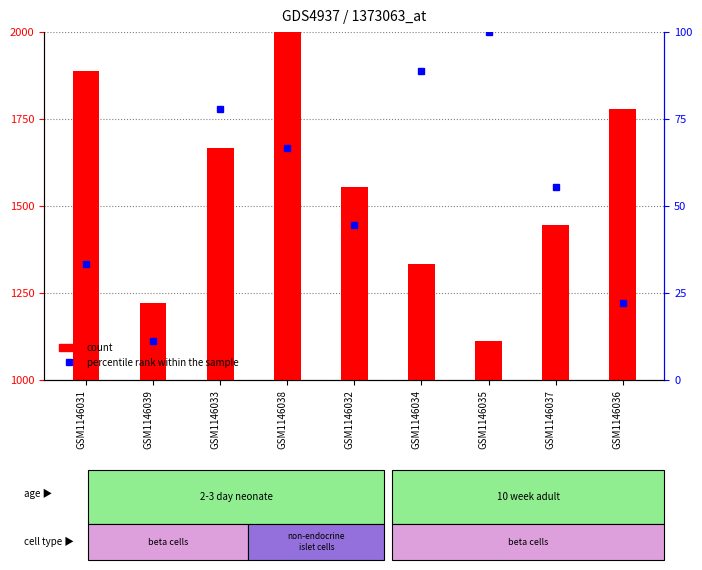

Between GSM1146031 and GSM1146033, which series saw the biggest shift?

count